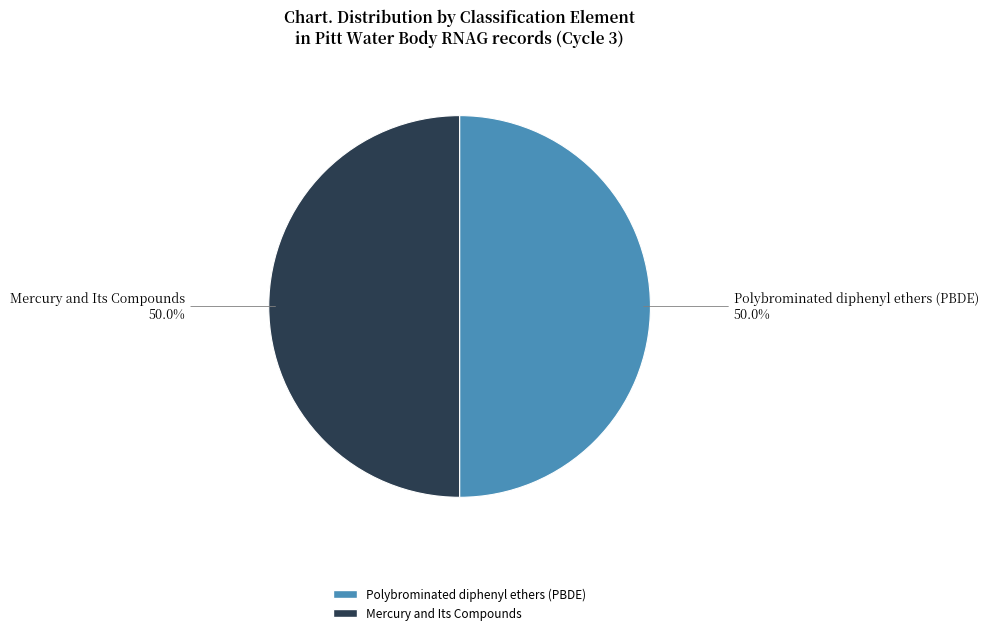

To the nearest percent, what is the average slice percentage?

50%